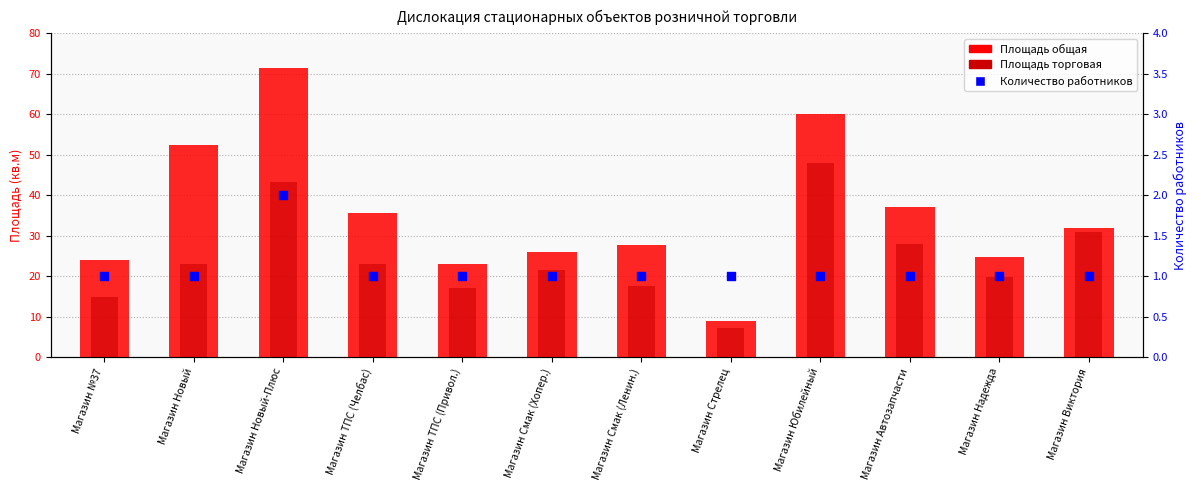

At how many categories does at least one series exceed 12?

11